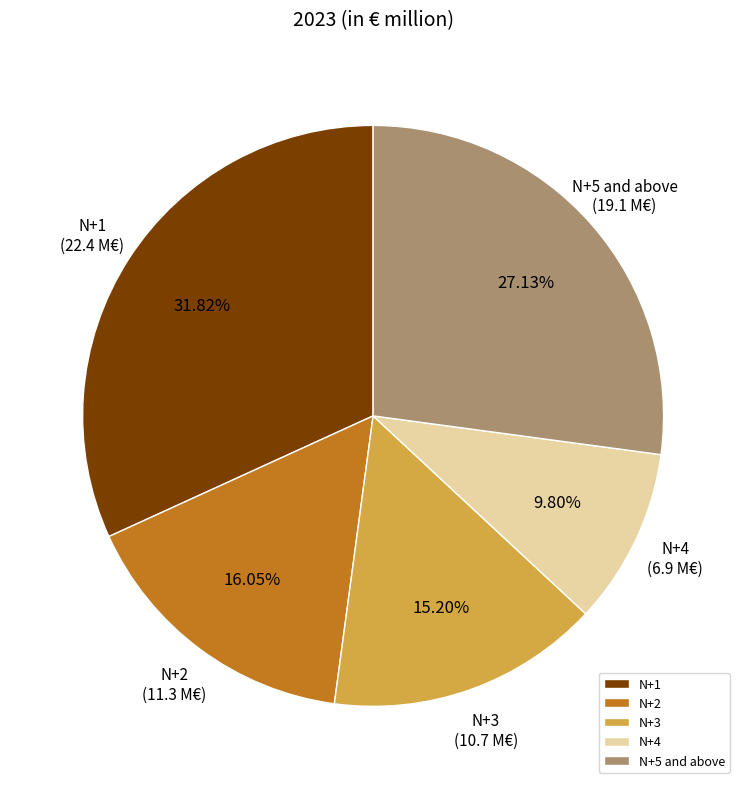

Is there a majority slice in this chart?

No